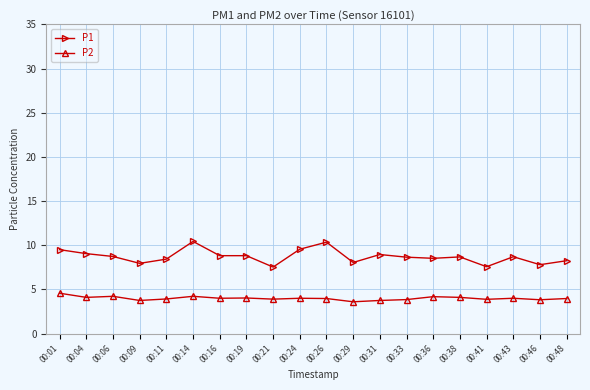

Is it true that P2 equals 4.0 at 00:24?

True